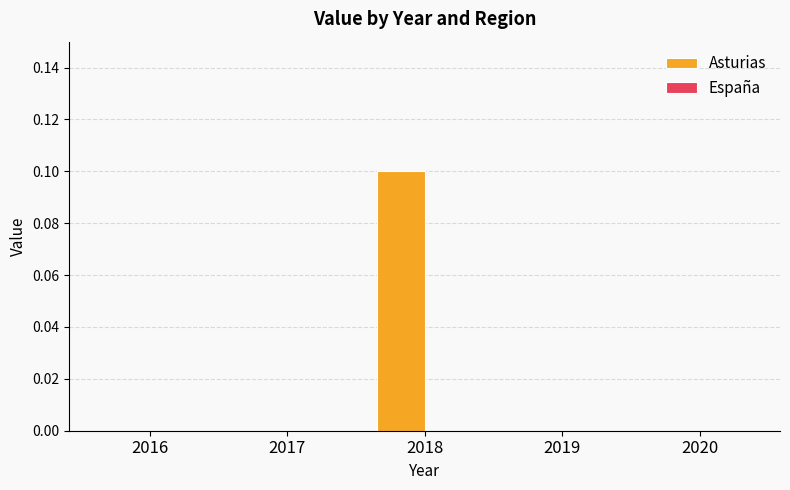

True or false: the data shows 0.0 at 2018.

False